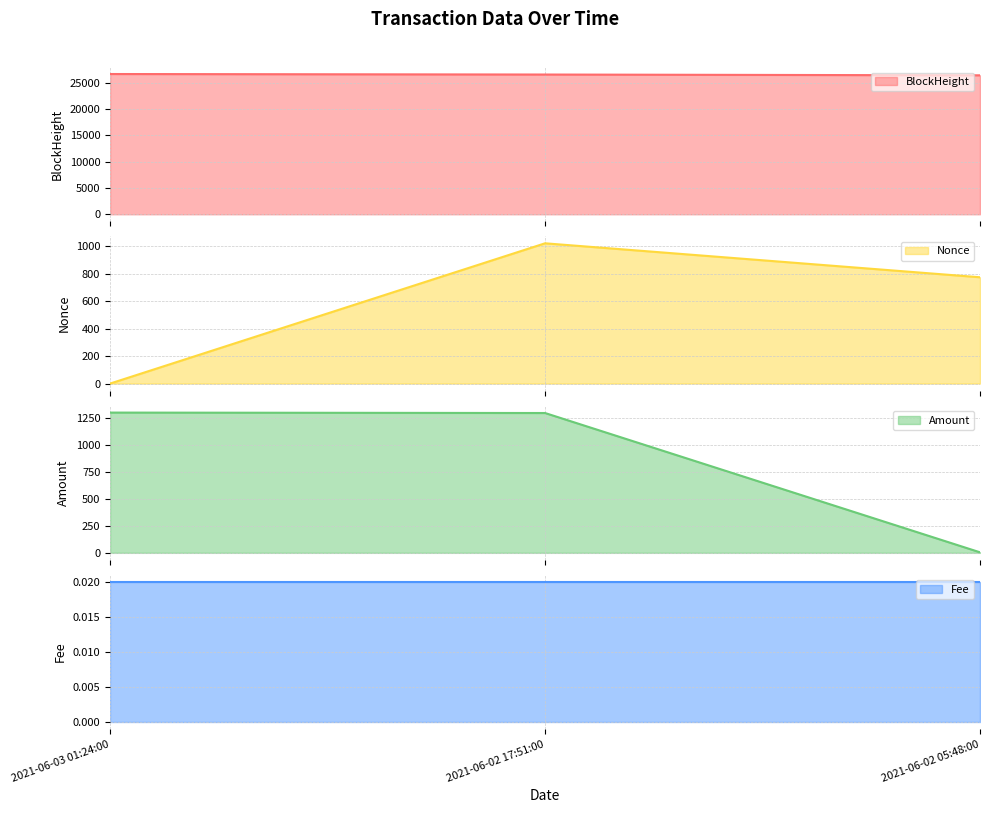

Rank the categories by Amount value from highest to lowest.

2021-06-03 01:24:00, 2021-06-02 17:51:00, 2021-06-02 05:48:00